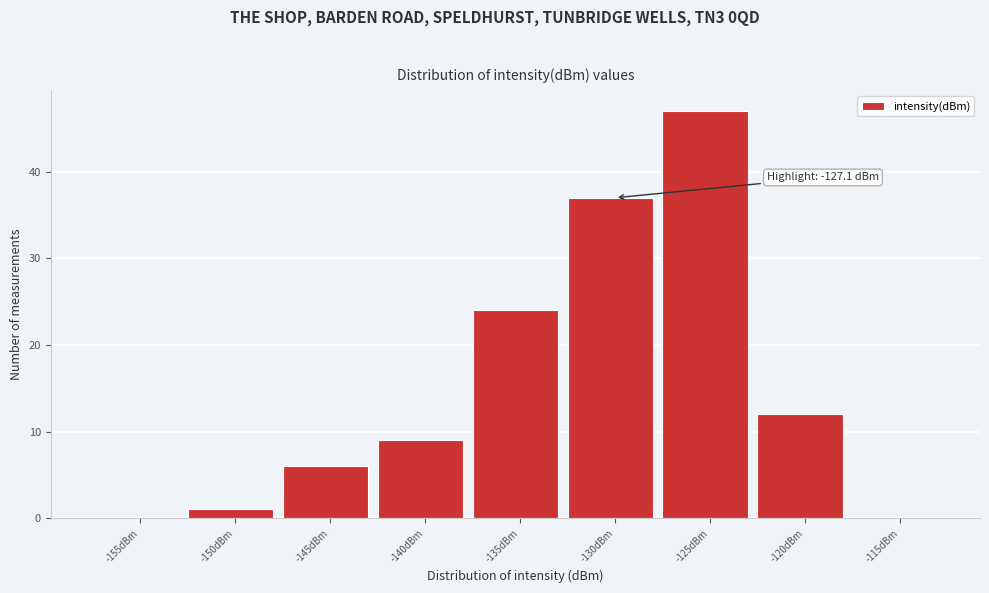

Reading right to left, extract all data points from this chart.

-115dBm=0	-120dBm=12	-125dBm=47	-130dBm=37	-135dBm=24	-140dBm=9	-145dBm=6	-150dBm=1	-155dBm=0